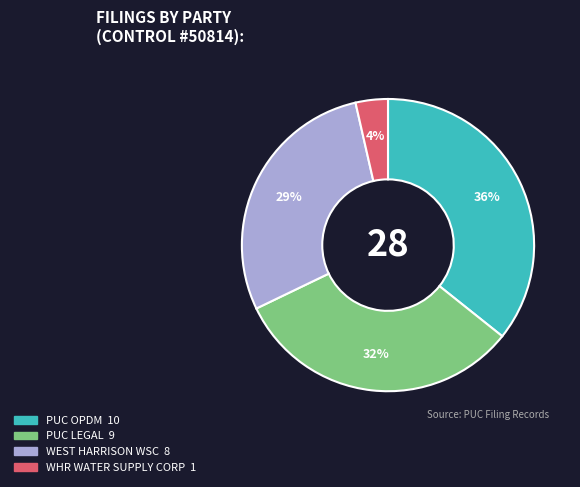

Is there any slice that represents more than half of the pie?

No